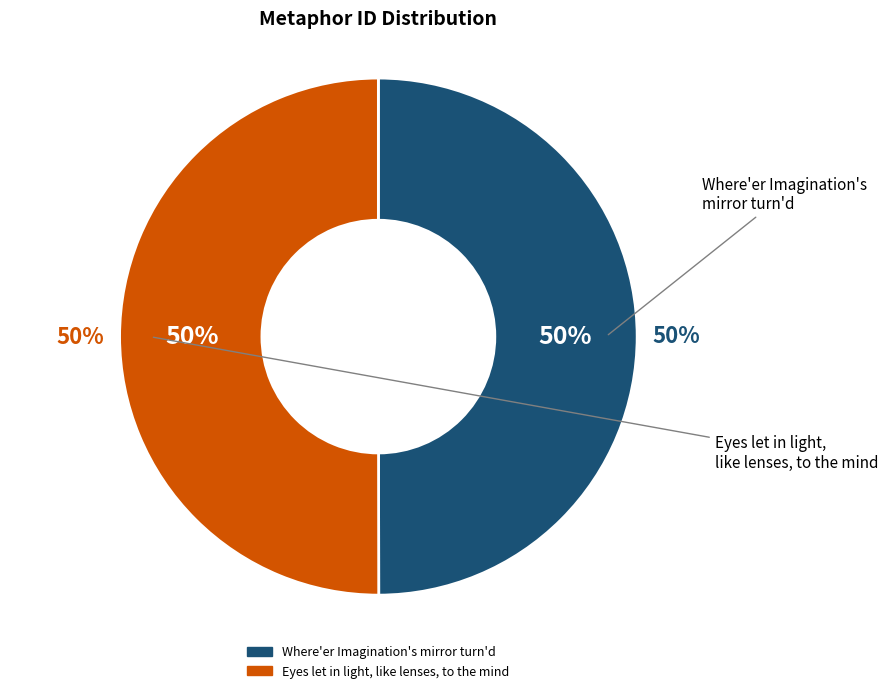

To the nearest percent, what percentage of the pie is Where'er Imagination's mirror turn'd?

50%